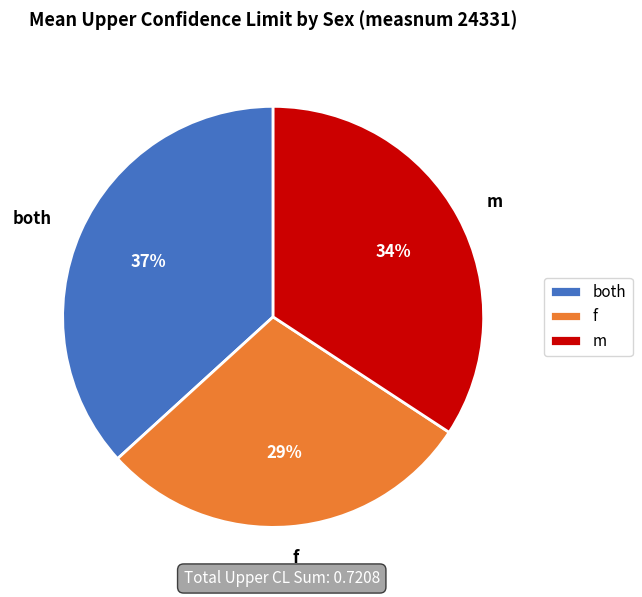

The m slice represents 44% of the pie. True or false?

False